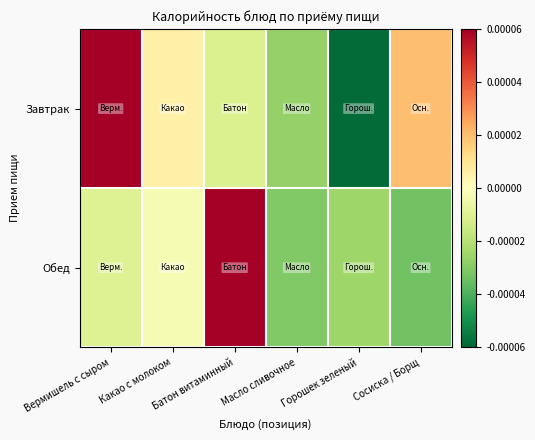

Which series changed the most between Какао с молоком and Батон витаминный?

Обед